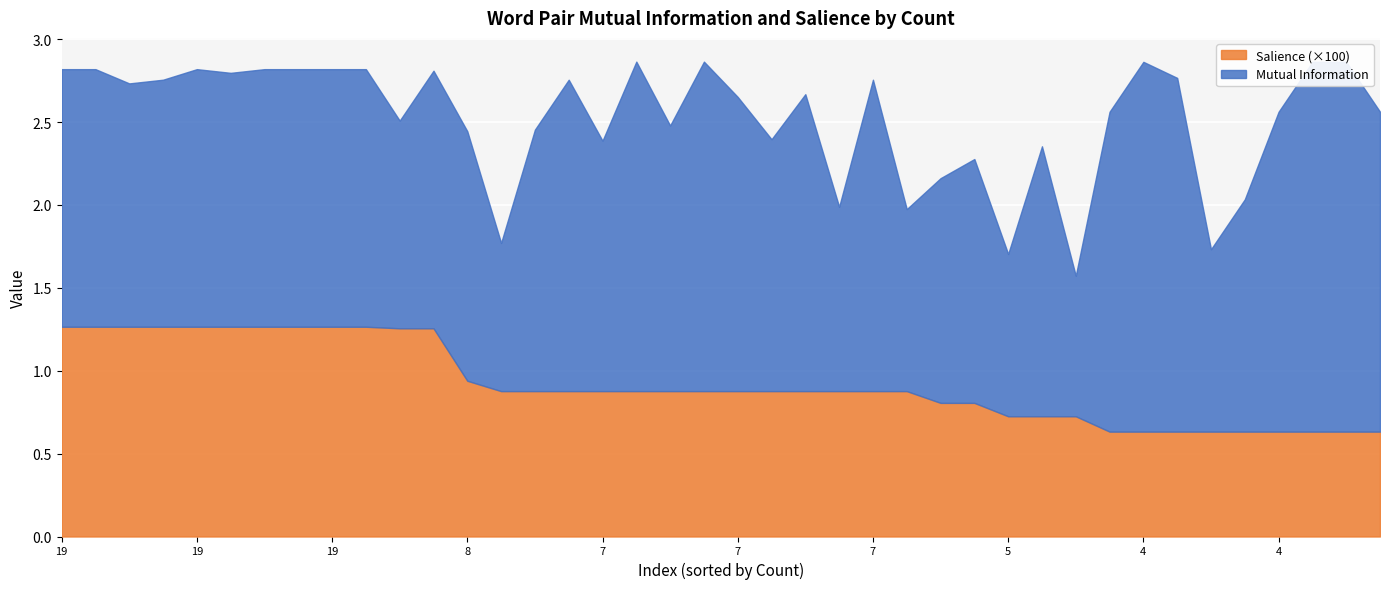

Rank the series by their average value, from highest to lowest.

Mutual Information, Salience